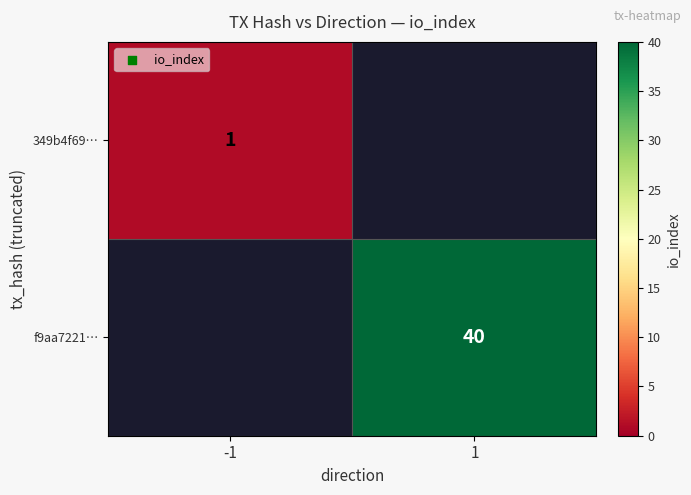

True or false: 349b4f69… has a value of 1 at -1.

True